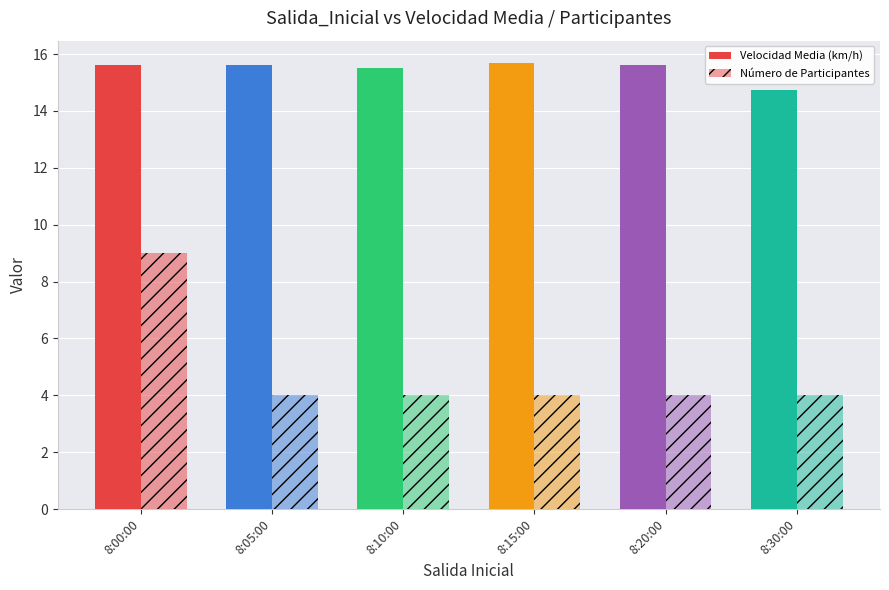

How many series are shown in this chart?

2